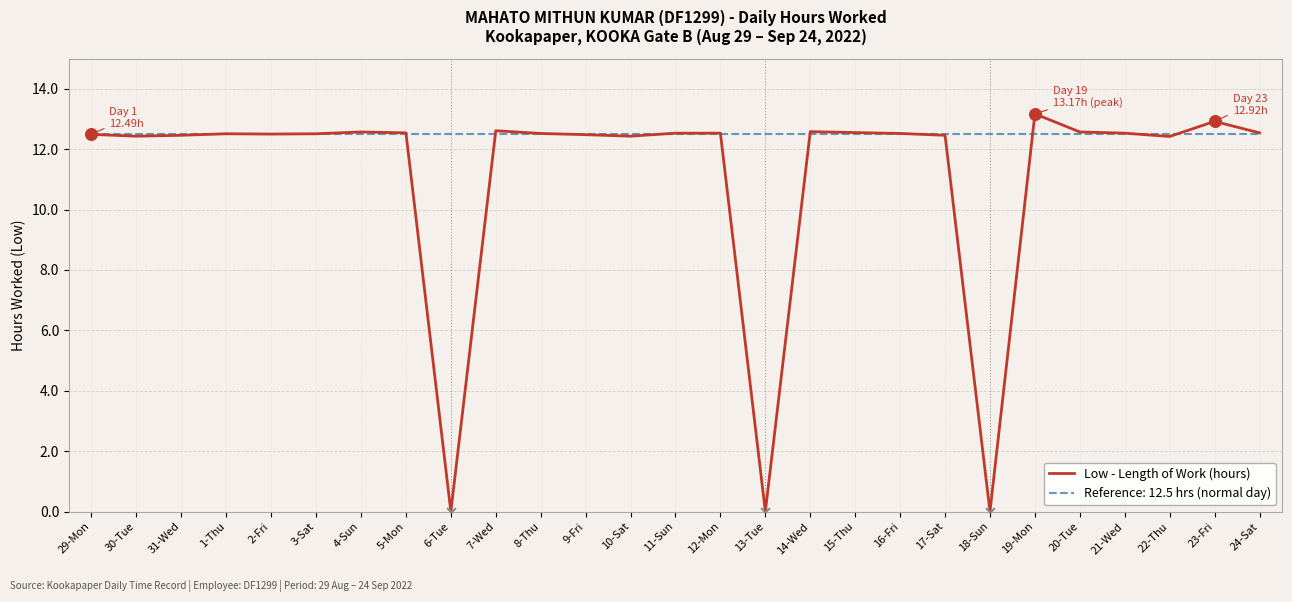

What is the difference between the highest and lowest values at 13-Tue?

12.5